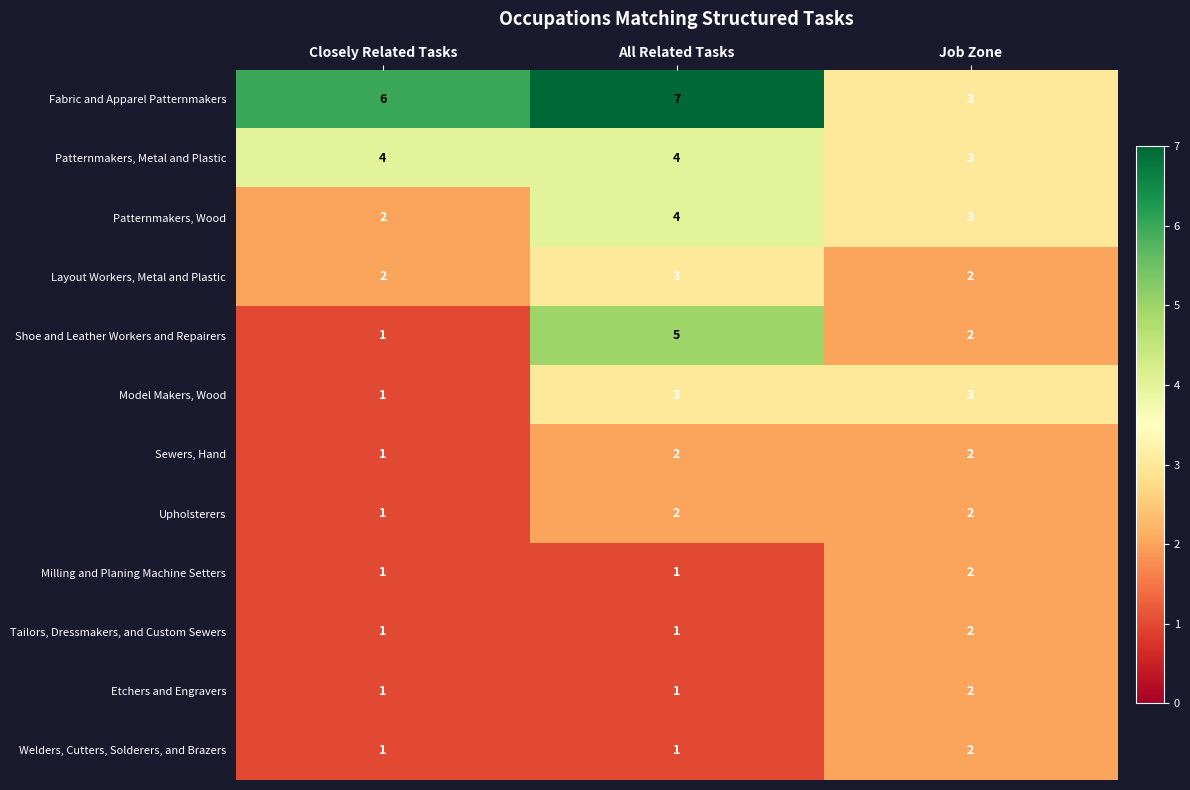

What is the difference between the highest and lowest values at All Related Tasks?

6